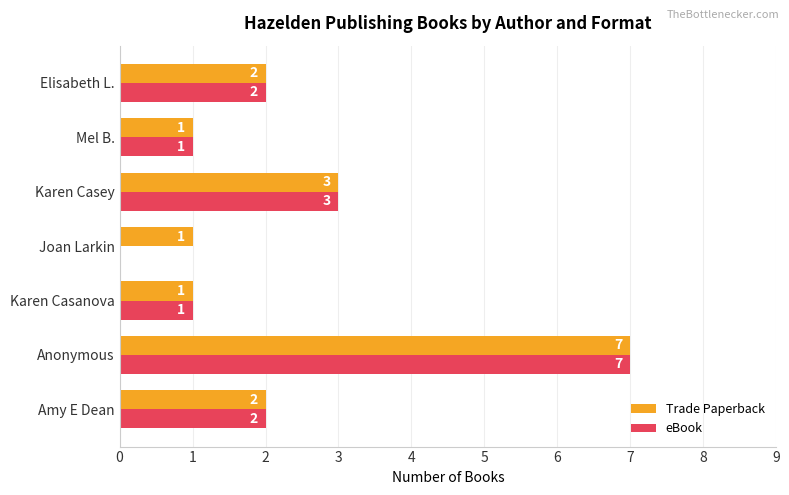

The eBook series shows 1 at Karen Casanova. True or false?

True